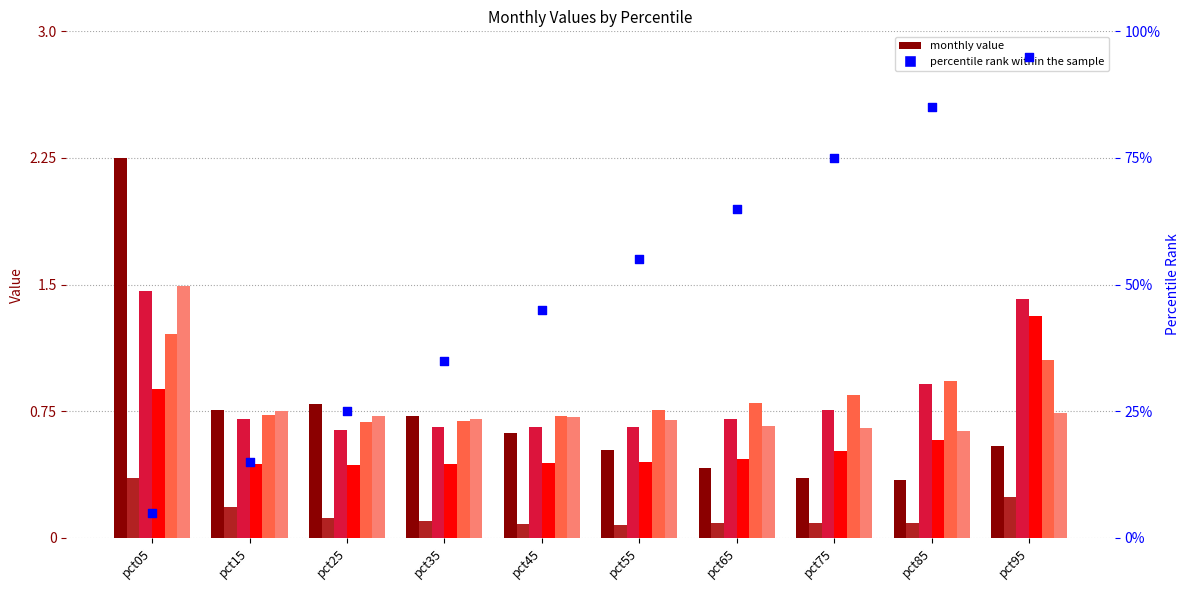

Is the value of Mar at pct05 greater than the value of Apr at pct05?

Yes